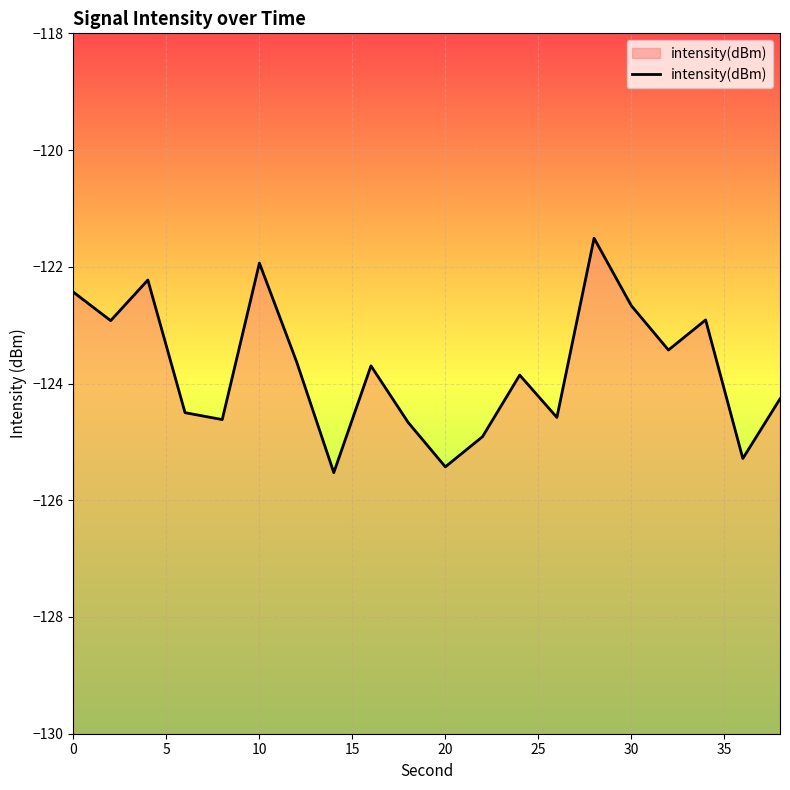

What is the maximum value shown in the chart?

-121.5